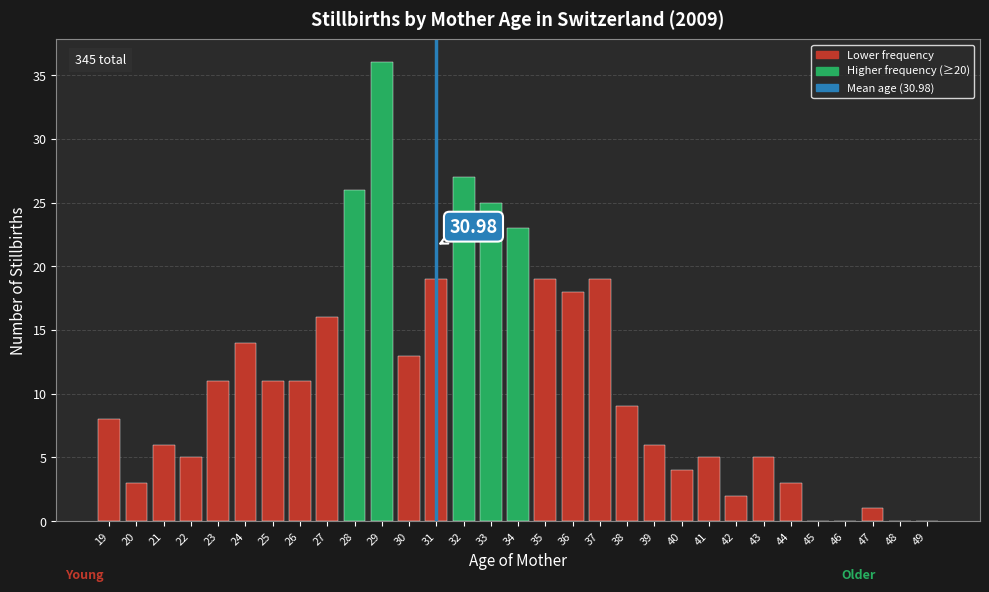

Between 21 and 31, which is larger?

31